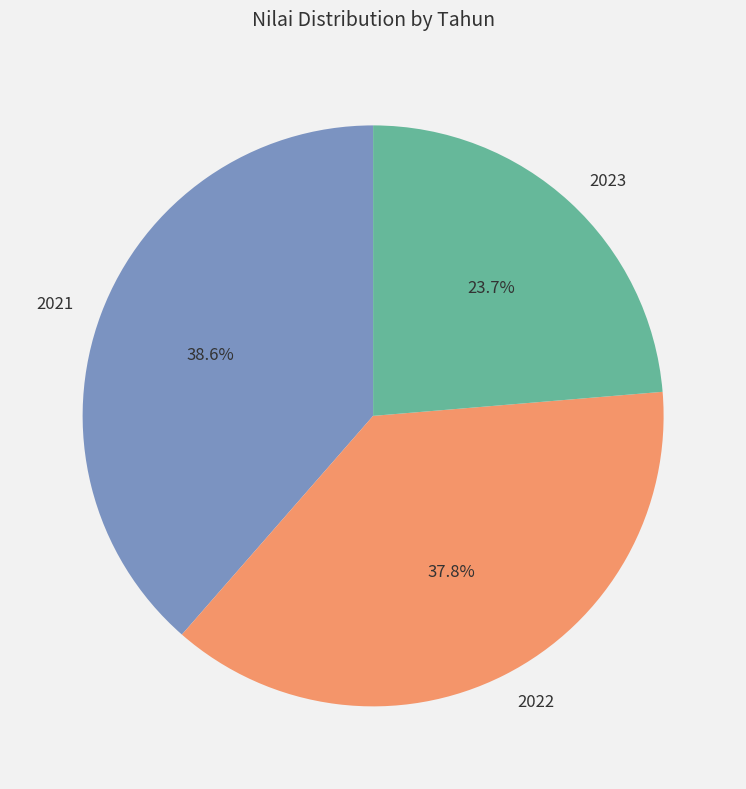

Approximately how many times larger is the value at 2022 compared to 2021?

1.0